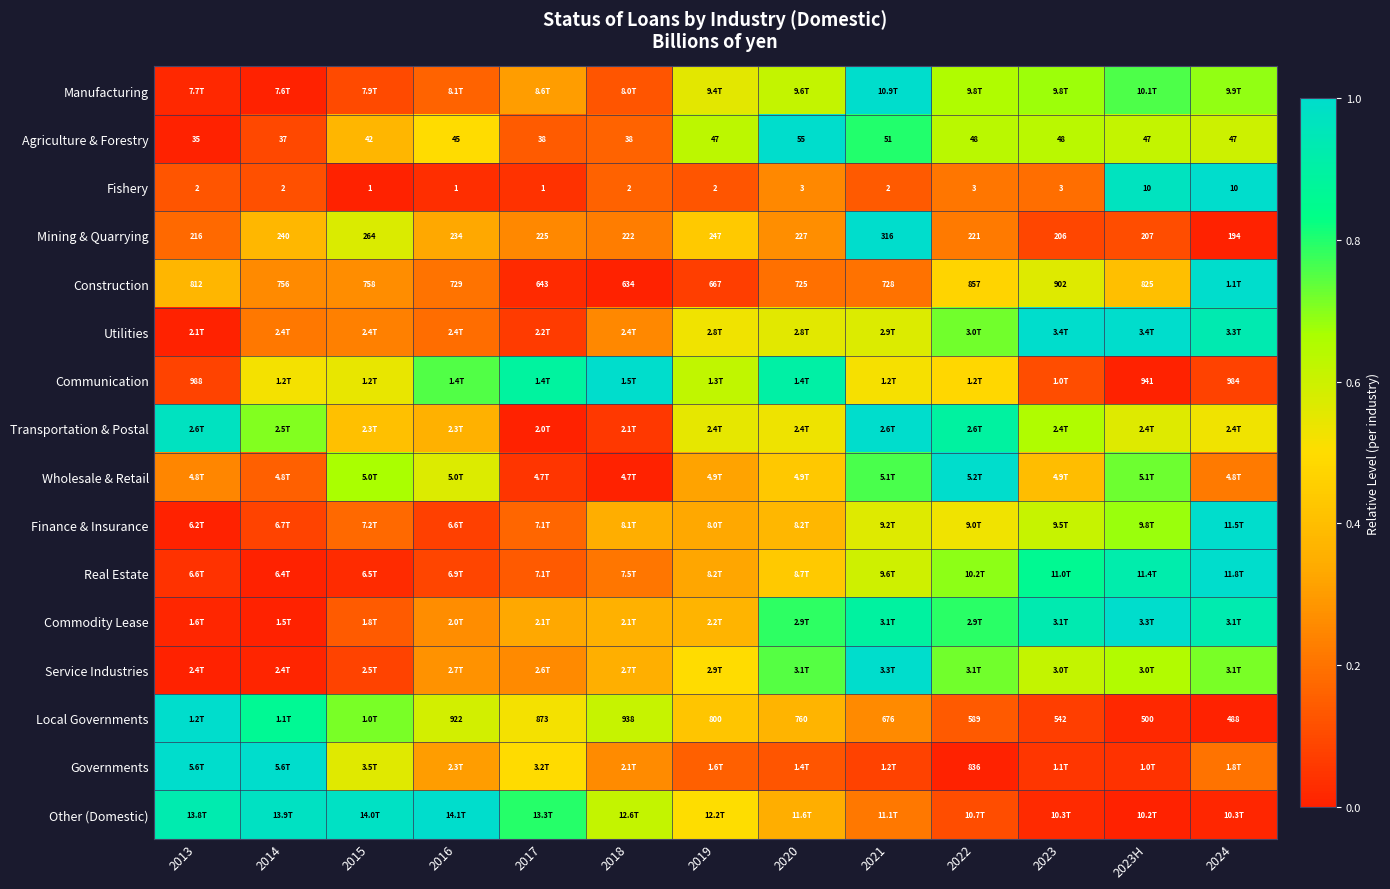

True or false: Real Estate has a value of 0.0 at 2013.

True